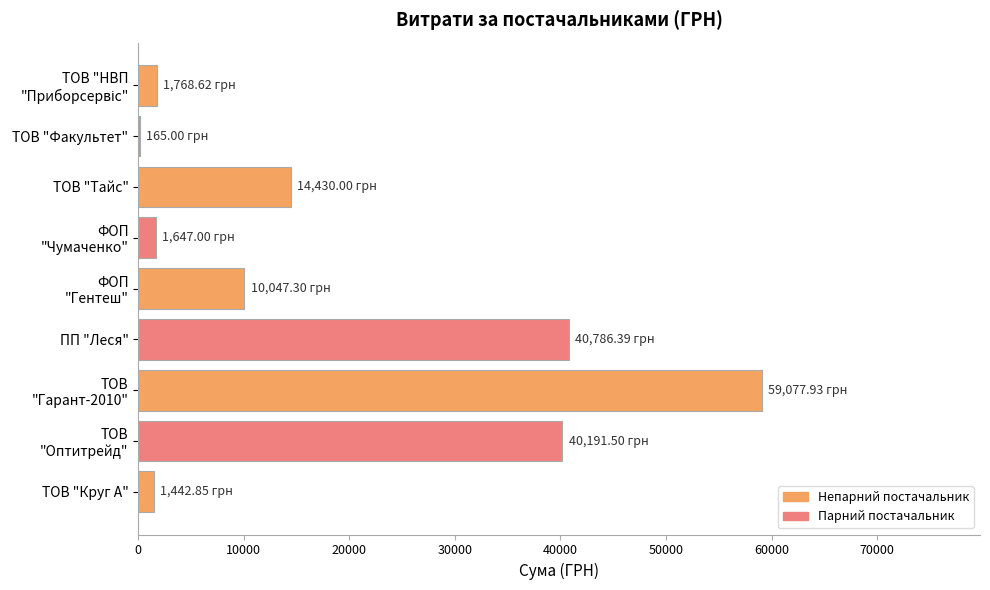

What is the sum of all values?

169556.6